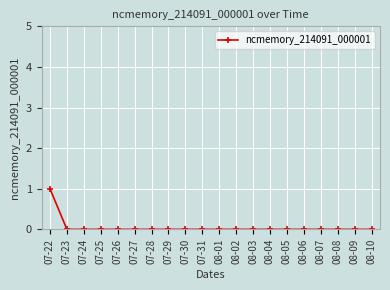

What is the label of the 10th point from the left?

07-31